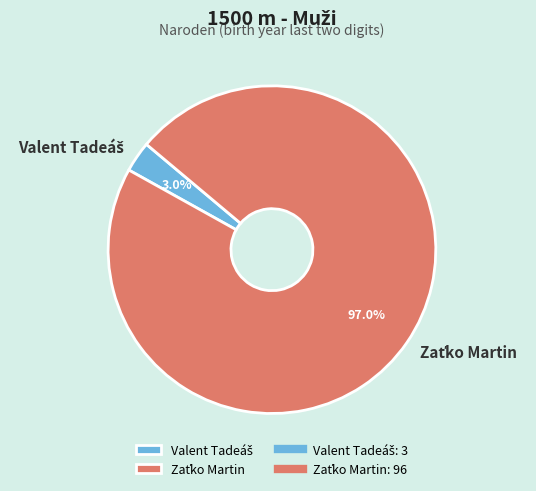

Is there any slice that represents more than half of the pie?

Yes